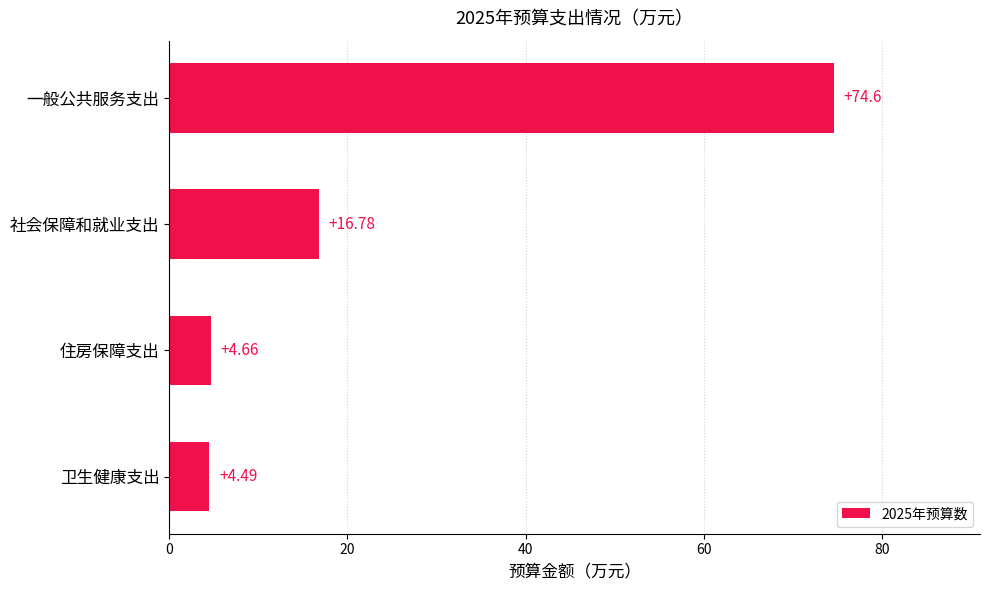

Rank the categories by value from highest to lowest.

一般公共服务支出, 社会保障和就业支出, 住房保障支出, 卫生健康支出